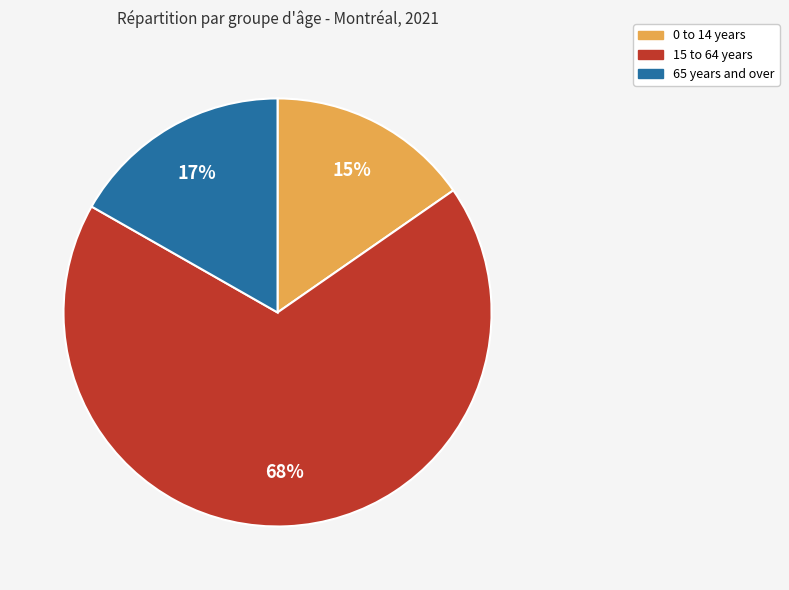

What is the largest slice in the pie chart?

15 to 64 years